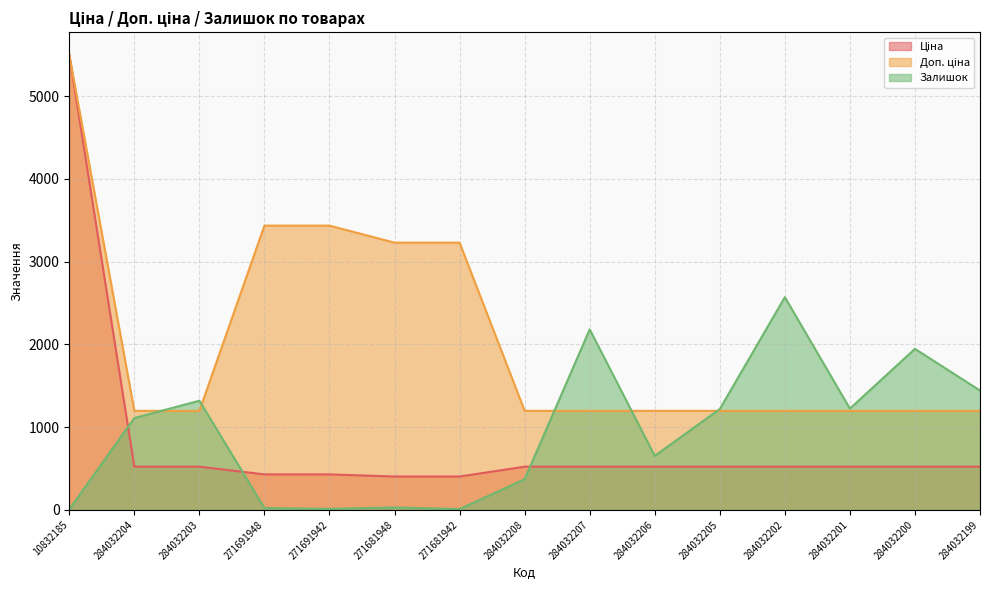

What is the lowest value of the Доп. ціна series?

1197.0